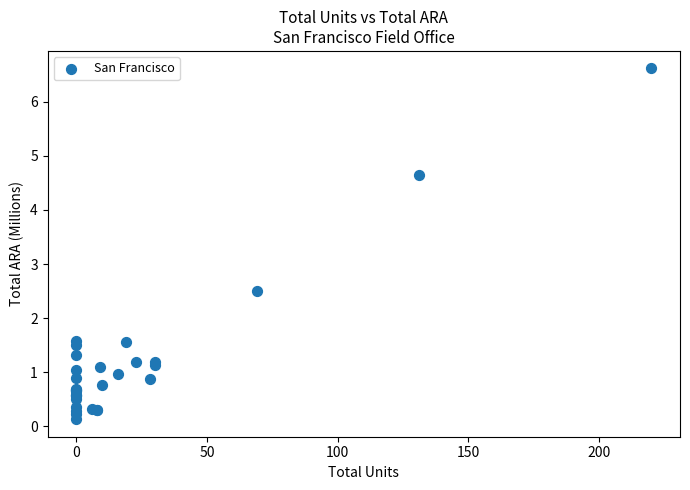

What Y value in the scatter plot is closest to 3?

2.5